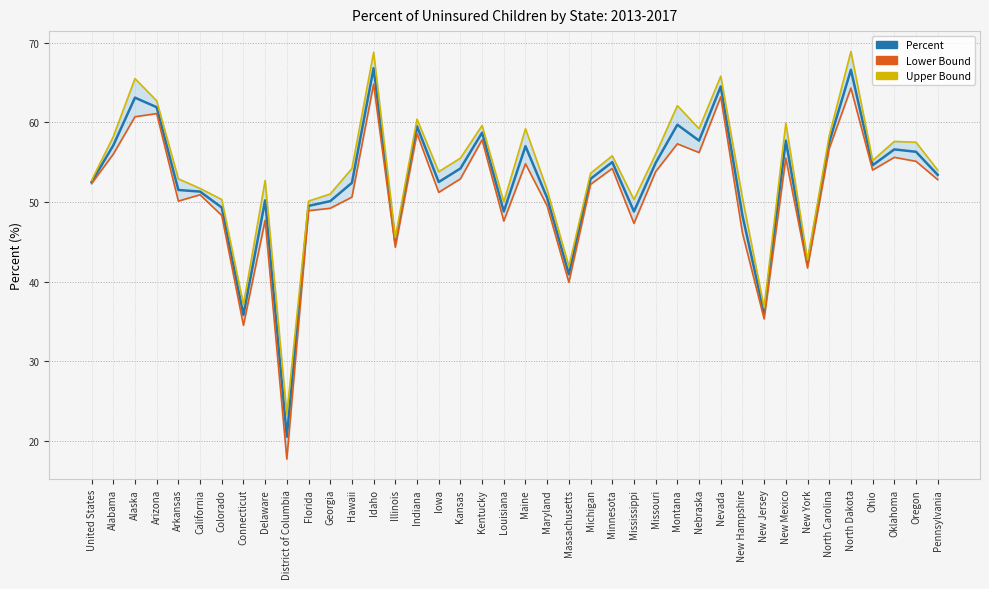

Reading left to right, extract all data points from this chart.

Percent: 52.5	57.1	63.1	61.9	51.5	51.3	49.3	35.8	50.2	20.5	49.5	50.1	52.4	66.8	44.9	59.5	52.5	54.2	58.7	48.8	57.0	50.5	40.9	52.9	55.0	48.8	54.9	59.7	57.7	64.5	48.3	36.0	57.7	42.2	57.5	66.6	54.6	56.6	56.3	53.4
Lower Bound: 52.3	56.0	60.7	61.1	50.1	50.9	48.3	34.5	47.7	17.7	48.9	49.2	50.6	64.8	44.3	58.6	51.2	52.9	57.8	47.6	54.8	49.5	39.9	52.2	54.2	47.3	53.8	57.3	56.2	63.2	46.1	35.3	55.5	41.7	56.7	64.3	54.0	55.6	55.1	52.8
Upper Bound: 52.7	58.2	65.5	62.7	52.9	51.7	50.3	37.1	52.7	23.3	50.1	51.0	54.2	68.8	45.5	60.4	53.8	55.5	59.6	50.0	59.2	51.5	41.9	53.6	55.8	50.3	56.0	62.1	59.2	65.8	50.5	36.7	59.9	42.7	58.3	68.9	55.2	57.6	57.5	54.0